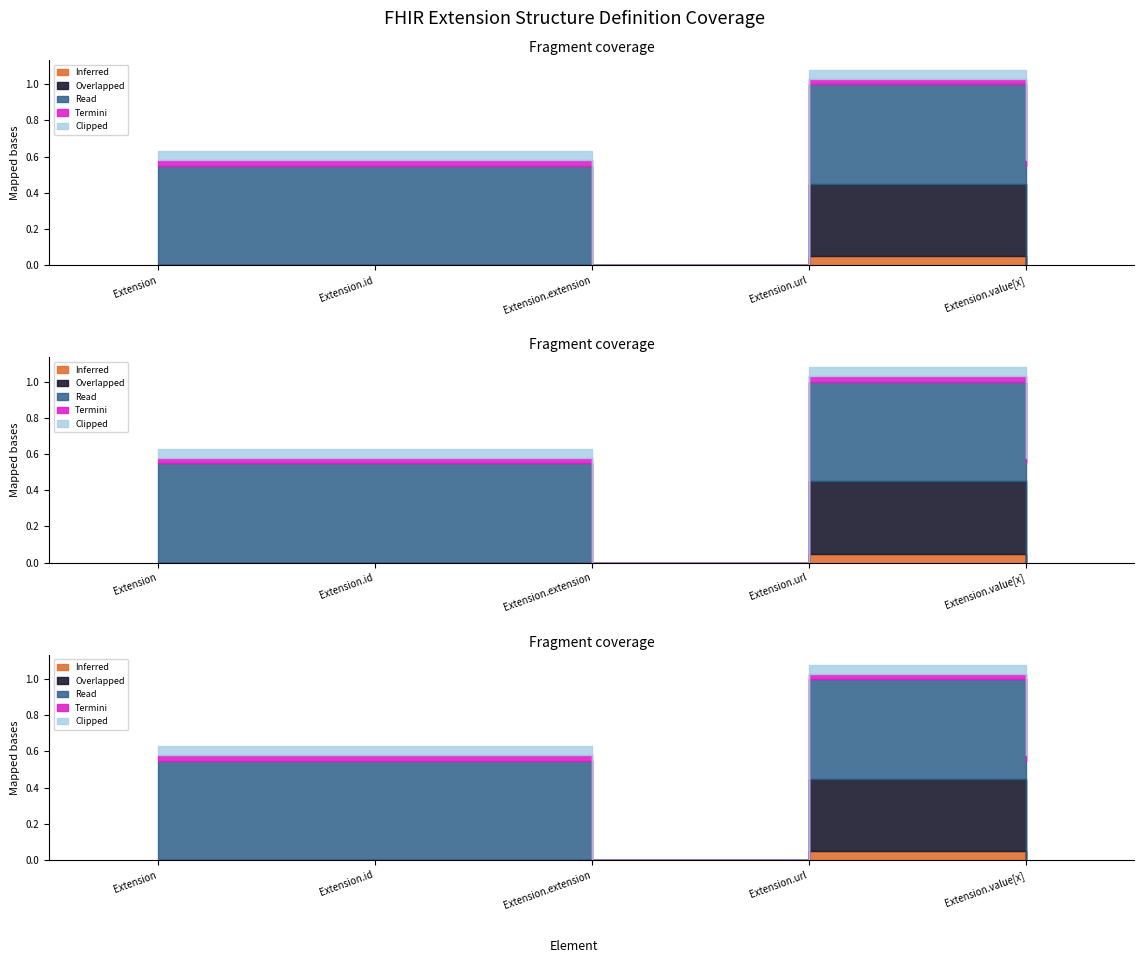

True or false: Max and Base Min intersect in this chart.

False